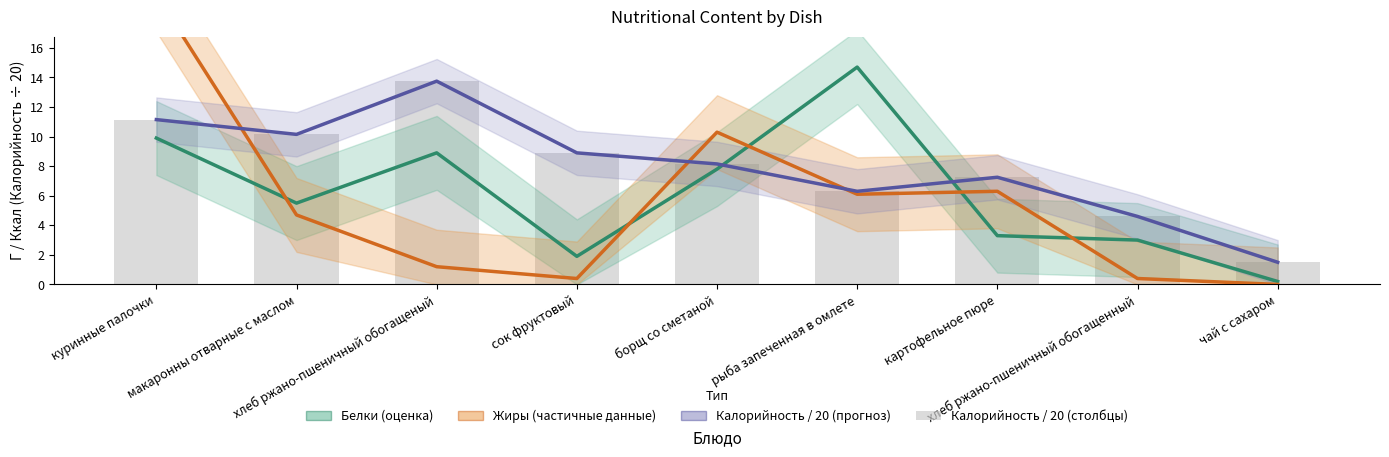

What value does the Белки series have at сок фруктовый?

1.9